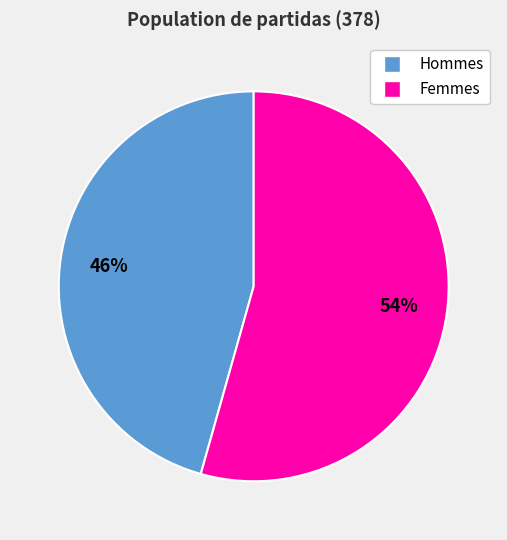

To the nearest percent, what is the average slice percentage?

50%